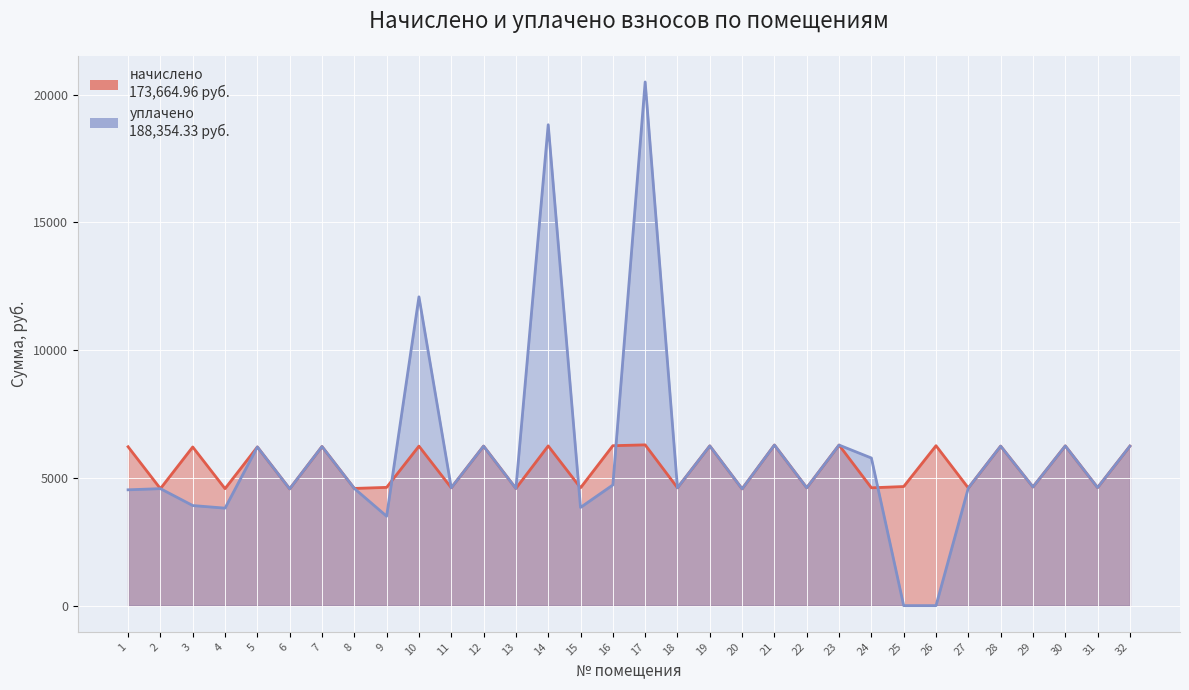

The уплачено series shows 5778.0 at 24. True or false?

True